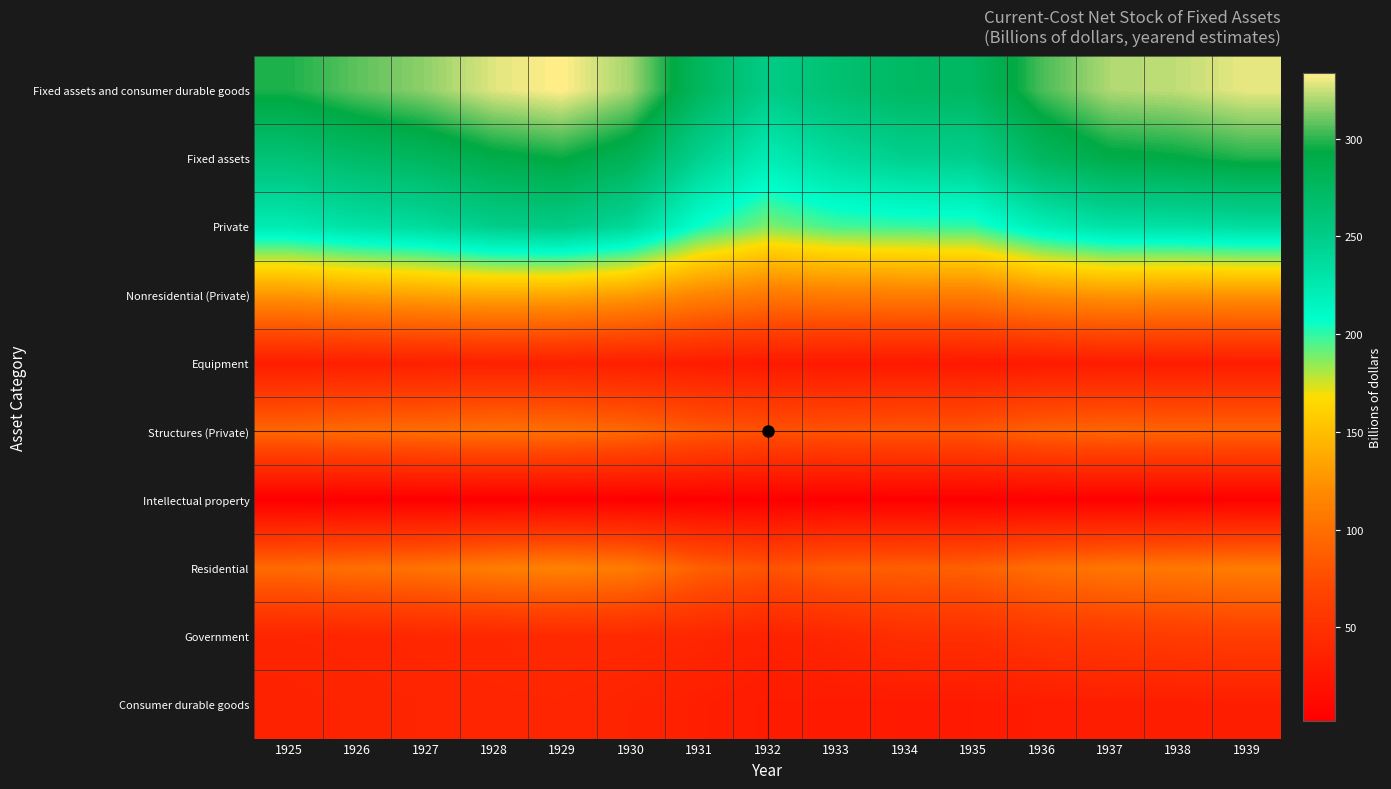

Reading left to right, what are all the values shown in this chart?

Fixed assets and consumer durable goods: 1925=297.5	1926=307.6	1927=315.5	1928=328.2	1929=333.6	1930=318.6	1931=277.7	1932=250.8	1933=264.1	1934=273.8	1935=275.0	1936=304.4	1937=320.7	1938=323.3	1939=329.7
Fixed assets: 1925=261.7	1926=270.5	1927=277.2	1928=289.2	1929=294.4	1930=281.7	1931=245.5	1932=222.3	1933=236.3	1934=246.0	1935=247.3	1936=275.1	1937=289.9	1938=292.7	1939=298.2
Private: 1925=223.4	1926=231.6	1927=236.9	1928=248.6	1929=251.7	1930=239.4	1931=205.4	1932=187.6	1933=196.5	1934=198.6	1935=199.5	1936=220.4	1937=231.7	1938=232.0	1939=235.6
Nonresidential (Private): 1925=127.0	1926=131.5	1927=134.2	1928=137.8	1929=137.1	1930=130.2	1931=116.2	1932=107.6	1933=109.3	1934=110.6	1935=110.3	1936=121.4	1937=126.5	1938=125.2	1939=125.5
Equipment: 1925=31.1	1926=32.8	1927=33.5	1928=34.2	1929=34.3	1930=32.7	1931=29.7	1932=26.7	1933=26.4	1934=26.5	1935=25.9	1936=27.8	1937=29.9	1938=29.9	1939=30.5
Structures (Private): 1925=94.0	1926=96.7	1927=98.5	1928=101.3	1929=100.3	1930=95.0	1931=84.0	1932=78.6	1933=80.5	1934=81.6	1935=81.6	1936=90.4	1937=93.1	1938=91.6	1939=91.0
Intellectual property: 1925=1.9	1926=2.0	1927=2.1	1928=2.3	1929=2.5	1930=2.5	1931=2.5	1932=2.4	1933=2.4	1934=2.6	1935=2.8	1936=3.1	1937=3.4	1938=3.7	1939=4.0
Residential: 1925=96.4	1926=100.0	1927=102.7	1928=110.8	1929=114.6	1930=109.2	1931=89.2	1932=79.9	1933=87.2	1934=87.9	1935=89.2	1936=99.1	1937=105.2	1938=106.8	1939=110.1
Government: 1925=38.3	1926=38.9	1927=40.3	1928=40.7	1929=42.7	1930=42.3	1931=40.0	1932=34.7	1933=39.8	1934=47.4	1935=47.7	1936=54.7	1937=58.1	1938=60.7	1939=62.6
Consumer durable goods: 1925=35.9	1926=37.2	1927=38.3	1928=38.9	1929=39.2	1930=36.9	1931=32.3	1932=28.5	1933=27.9	1934=27.8	1935=27.8	1936=29.3	1937=30.9	1938=30.6	1939=31.5